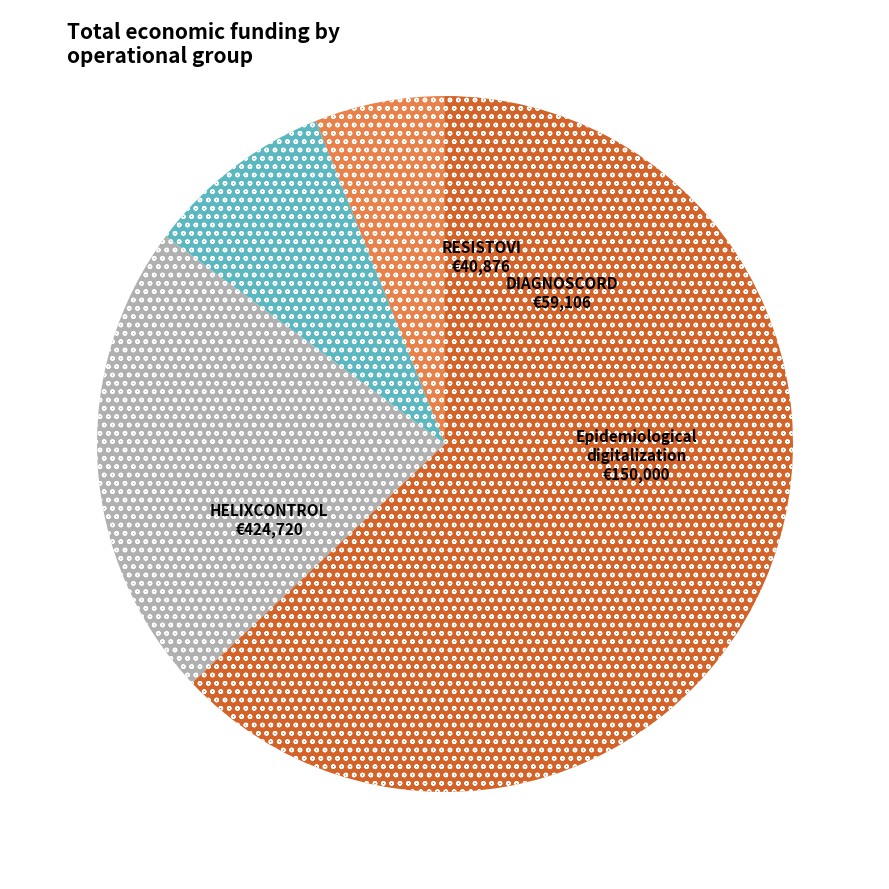

Is there a majority slice in this chart?

Yes